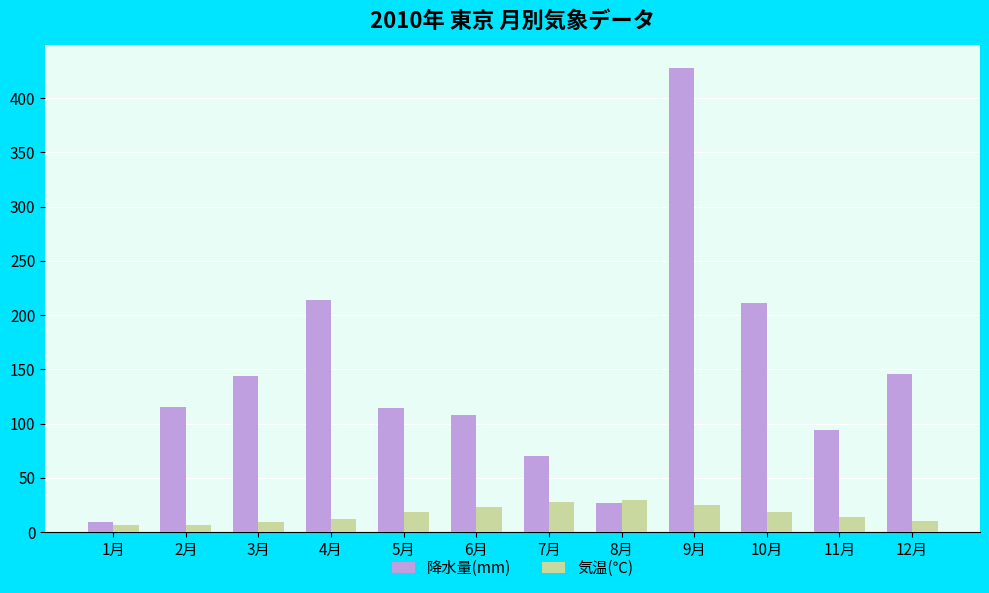

Count the number of categories in the chart.

12